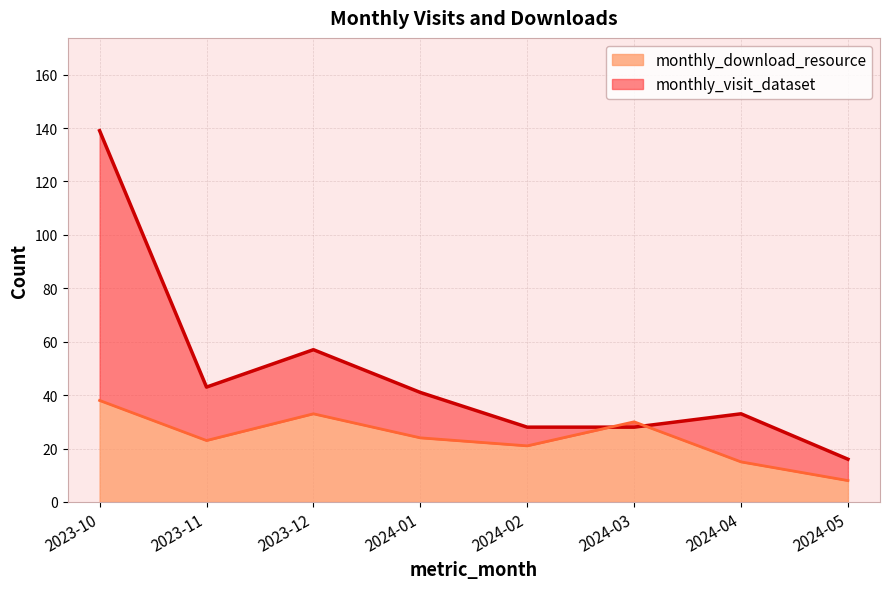

Where is the first local minimum for monthly_visit_dataset?

2023-11